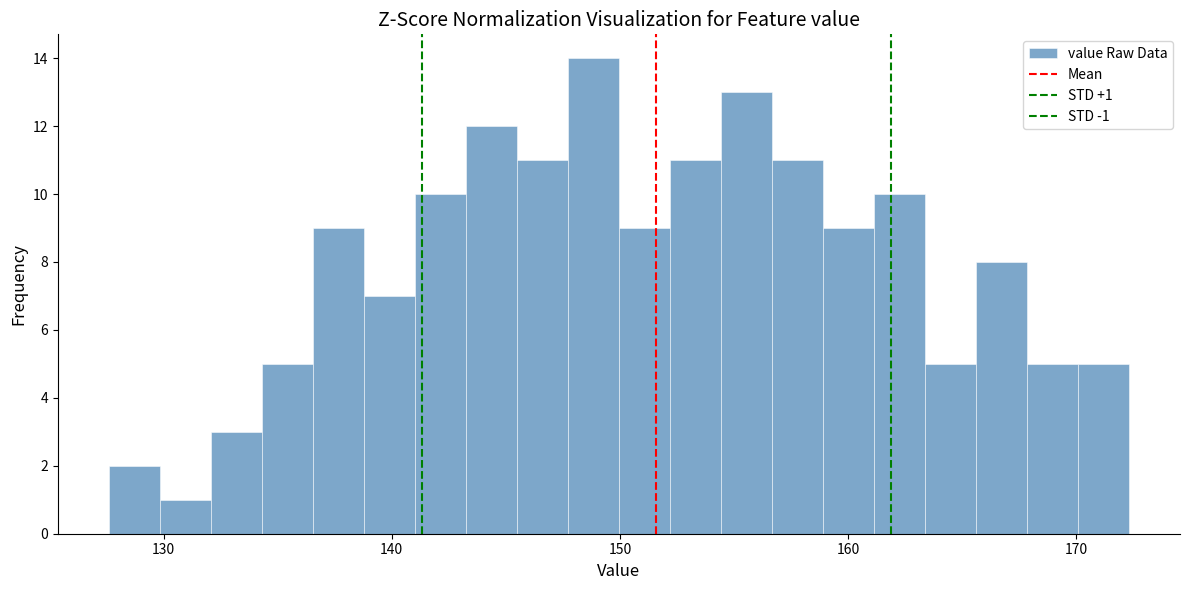

Read against the x-axis, roughly where is the centre of the tallest bar?

149